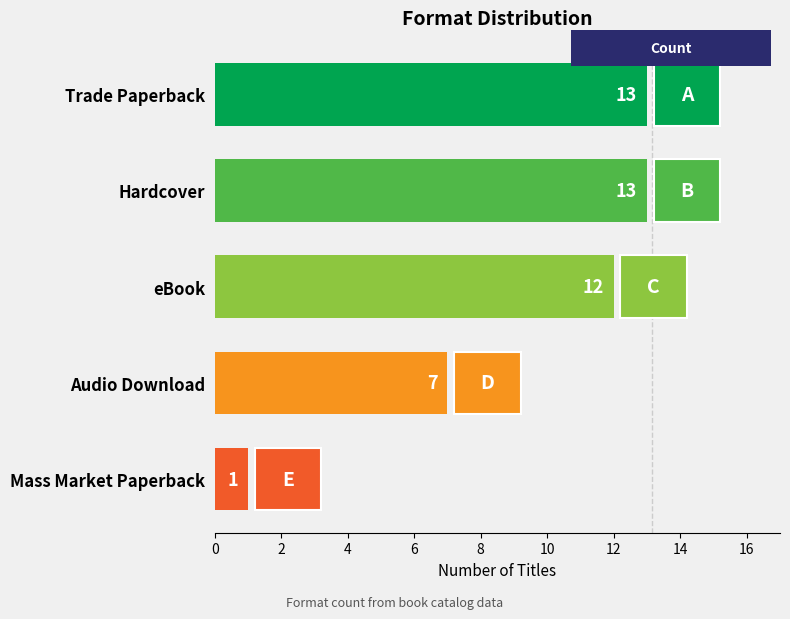

Count the number of data series in this chart.

1